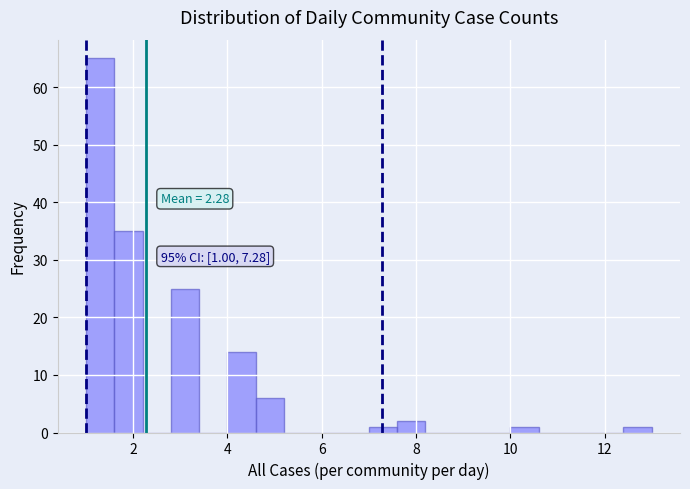

Around what value on the x-axis is the tallest bar? Give the approximate position of its centre, as read against the axis.

1.4